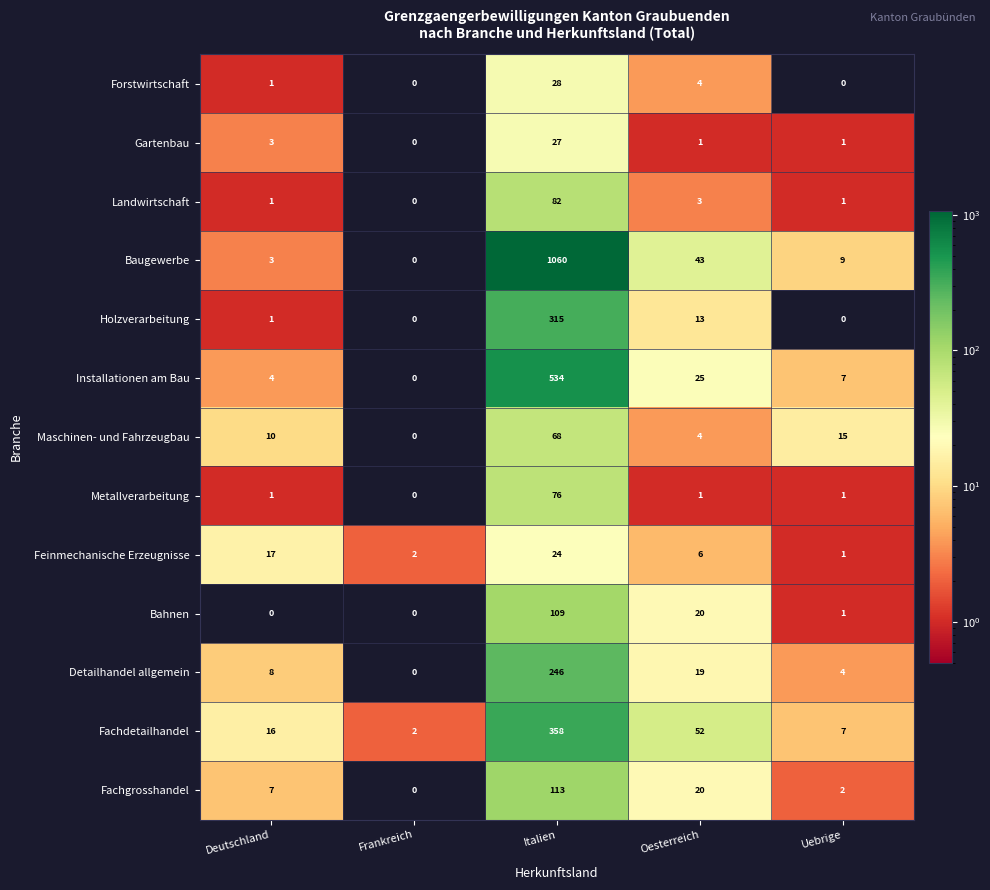

Between Frankreich and Uebrige, which series saw the biggest shift?

Maschinen- und Fahrzeugbau